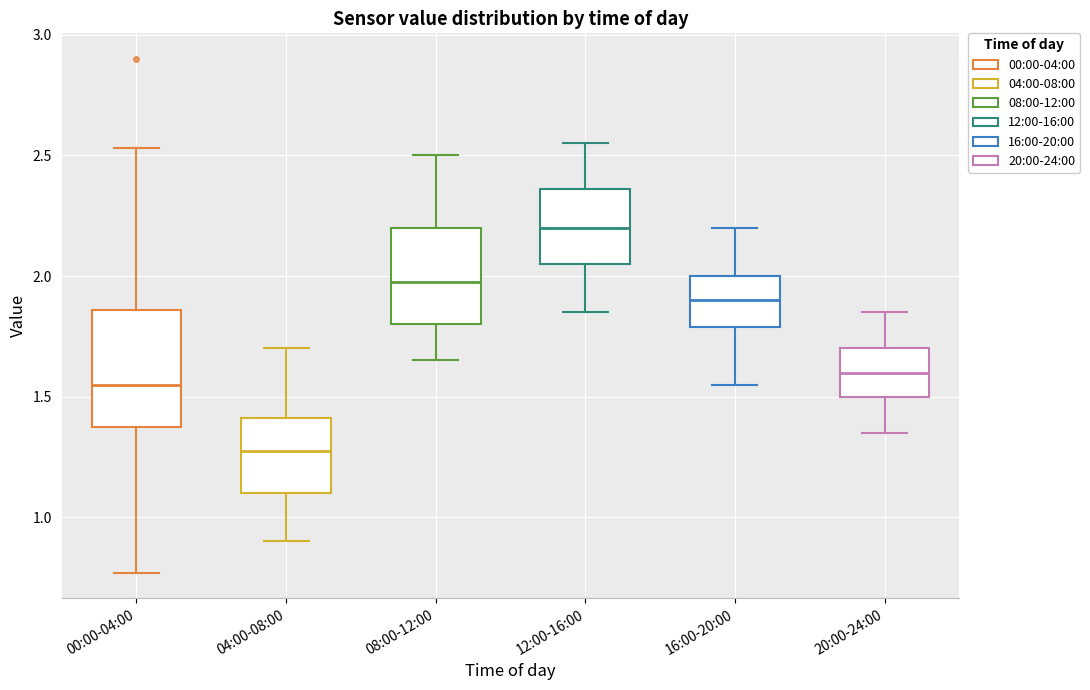

Reading left to right, read every box against the y-axis: the position of its median line, the range the box covers, and the ends of its whiskers. The values are not printed on the chart, so give them approximately, as read against the axis.

00:00-04:00: median 1.55, box 1.35 to 1.85, whiskers 0.75 to 2.55
04:00-08:00: median 1.30, box 1.10 to 1.40, whiskers 0.90 to 1.70
08:00-12:00: median 2.00, box 1.80 to 2.20, whiskers 1.65 to 2.50
12:00-16:00: median 2.20, box 2.05 to 2.35, whiskers 1.85 to 2.55
16:00-20:00: median 1.90, box 1.80 to 2.00, whiskers 1.55 to 2.20
20:00-24:00: median 1.60, box 1.50 to 1.70, whiskers 1.35 to 1.85